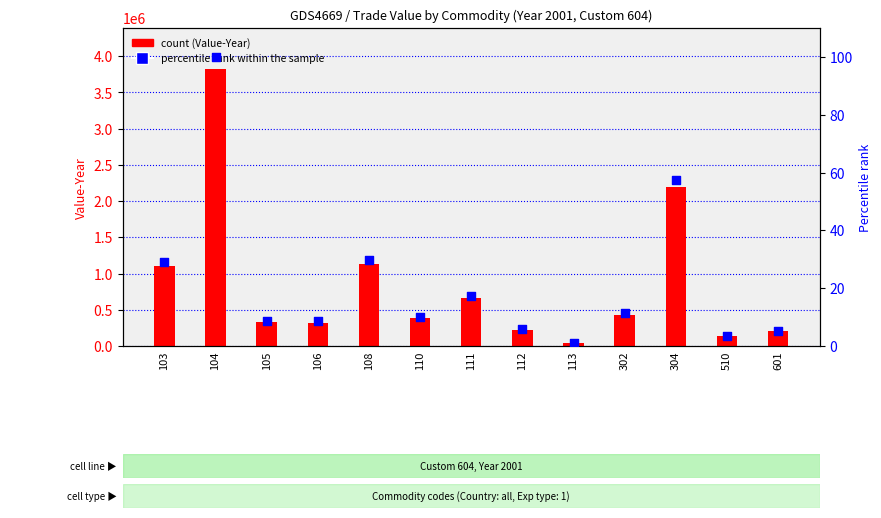

Which series reaches the minimum Y coordinate?

percentile rank within the sample